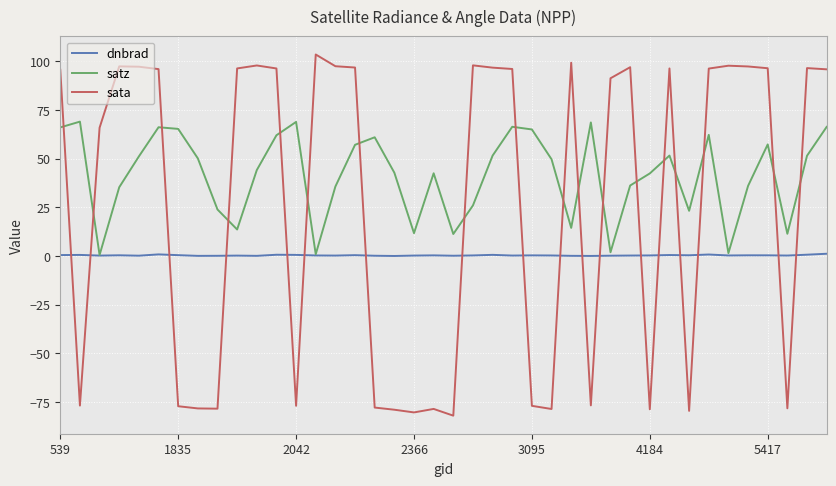

Which series has the largest total across all categories?

satz